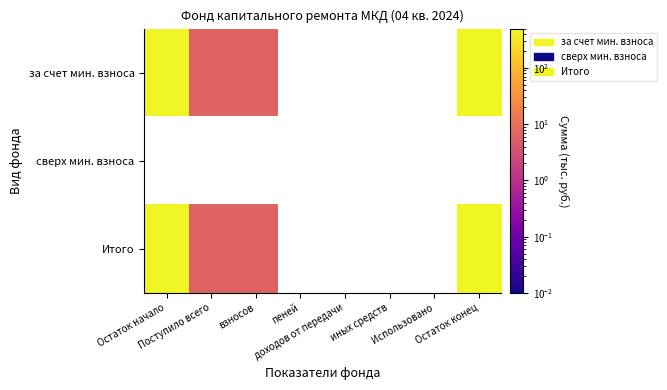

What is the difference between the maximum and minimum values in the за счет мин. взноса series?

456.7